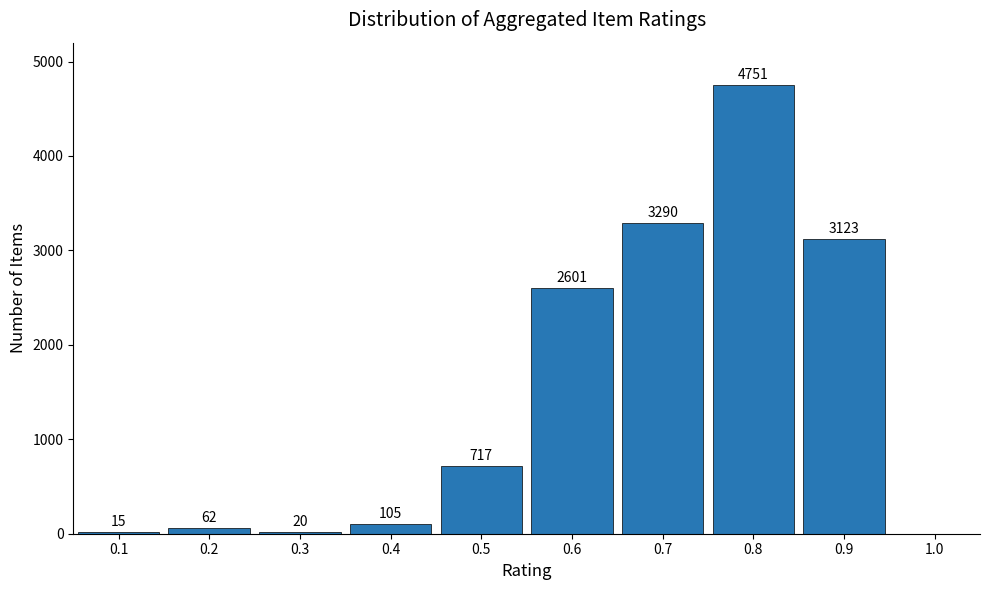

Reading left to right, extract all data points from this chart.

0.1=15	0.2=62	0.3=20	0.4=105	0.5=717	0.6=2601	0.7=3290	0.8=4751	0.9=3123	1.0=0